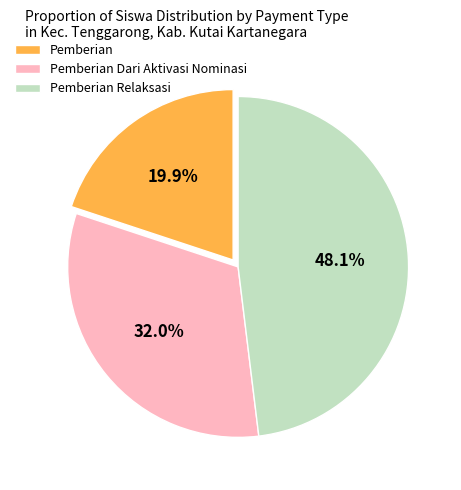

What is the ratio of the value at Pemberian to the value at Pemberian Relaksasi?

0.4